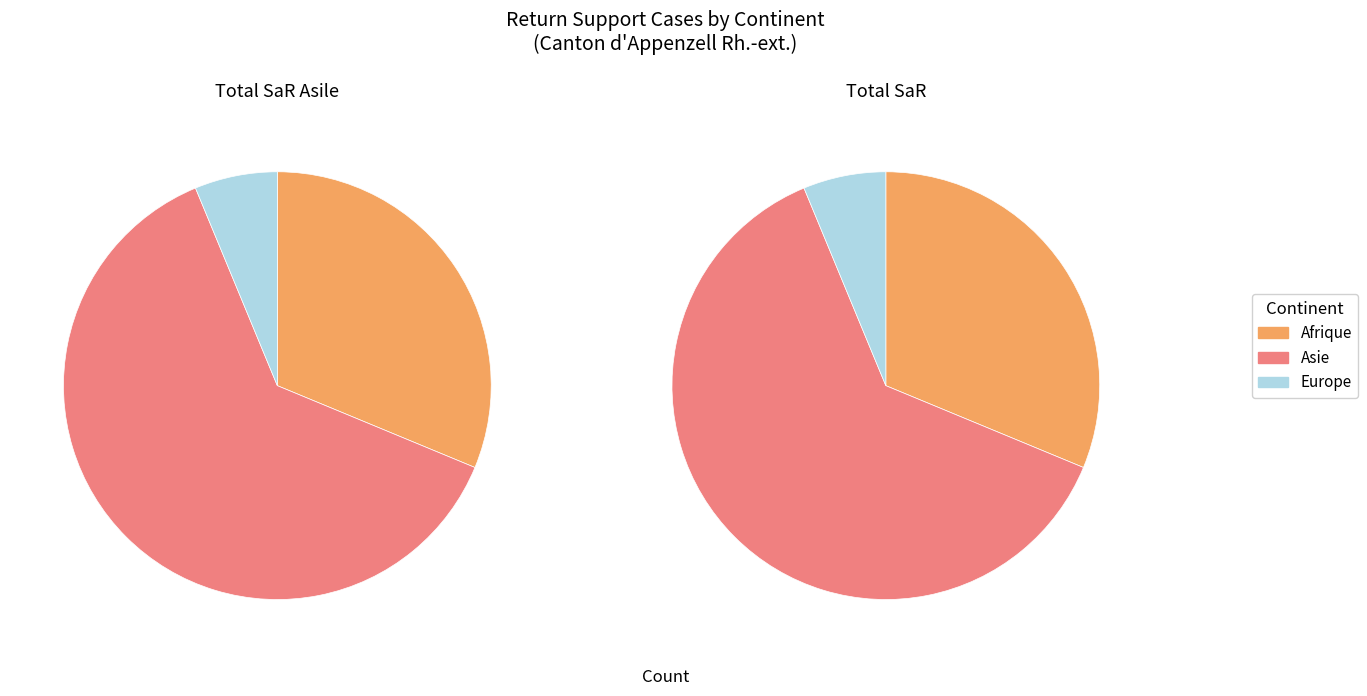

Rank the categories by value from lowest to highest.

Europe, Afrique, Asie